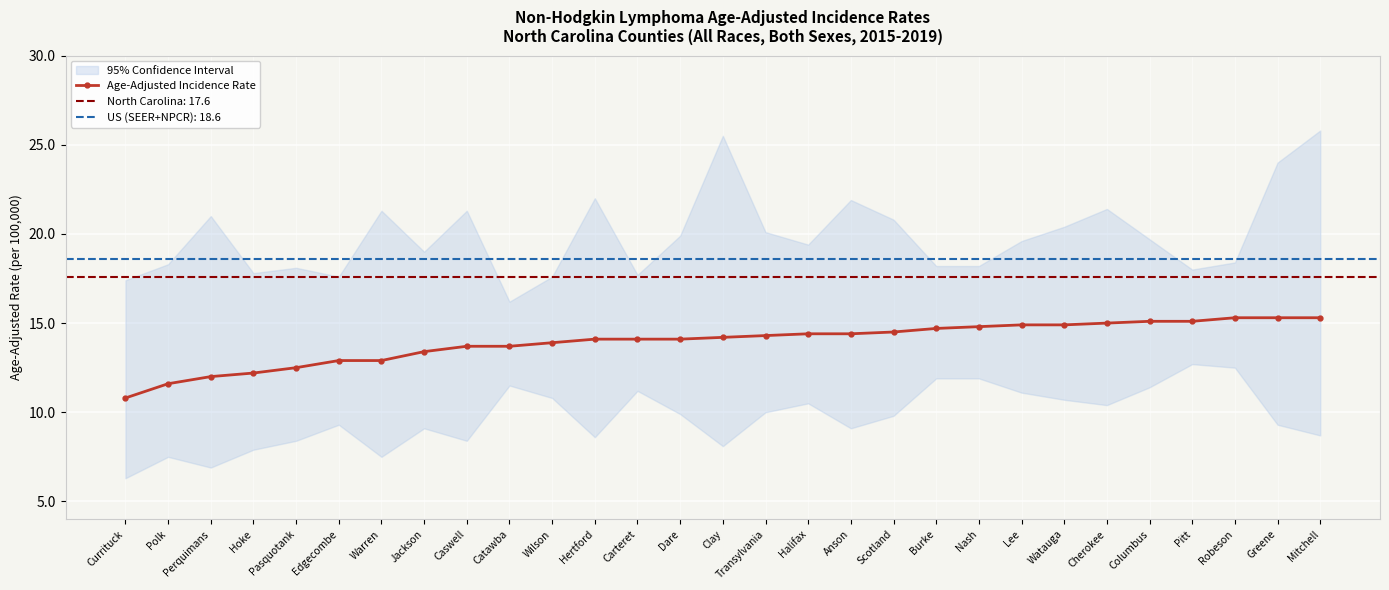

What is the average value?

13.9